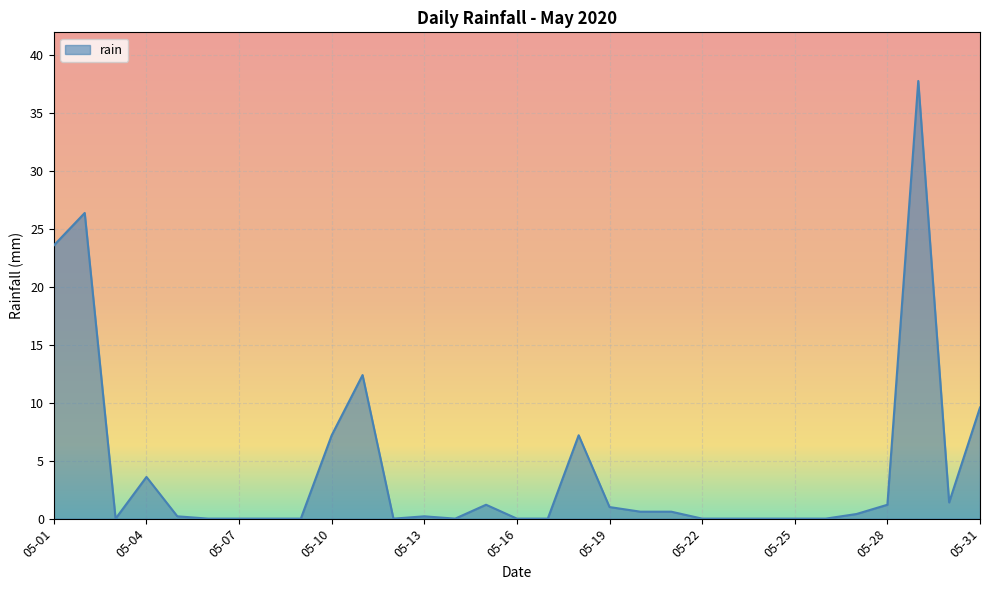

What is the difference between the maximum and minimum values?

37.8